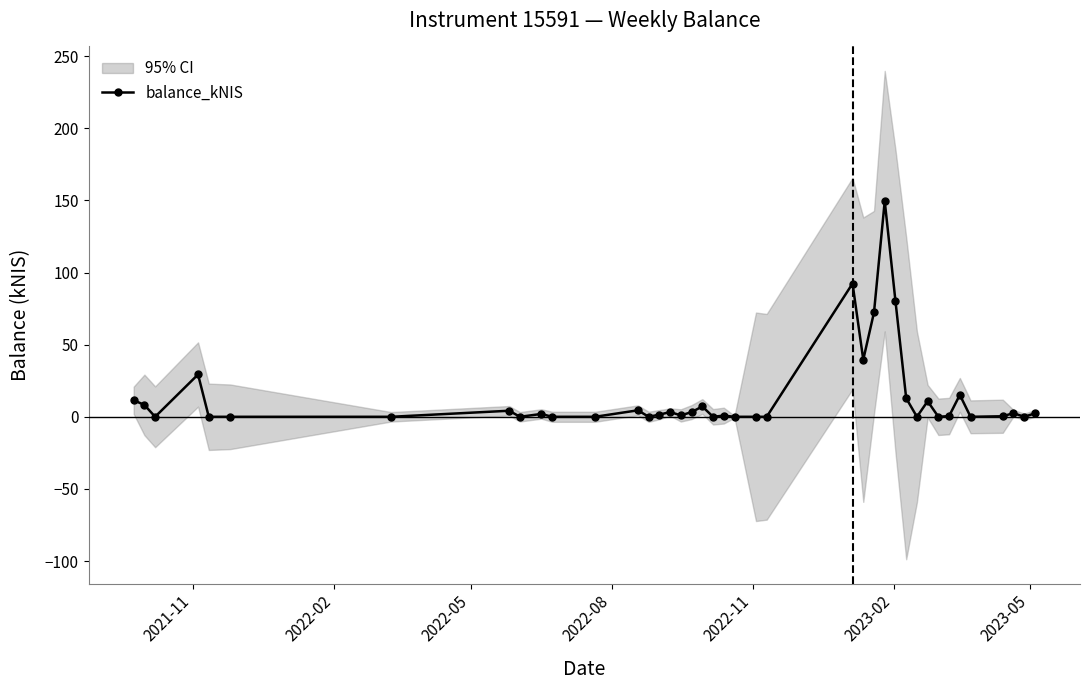

What is the maximum value for balance_kNIS?

149.6